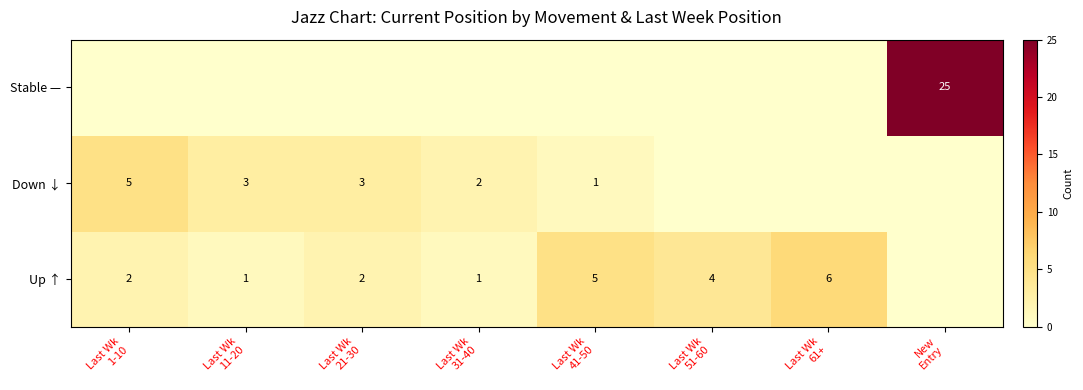

Between Last Wk
41-50 and Last Wk
51-60, which is larger?

Last Wk
41-50